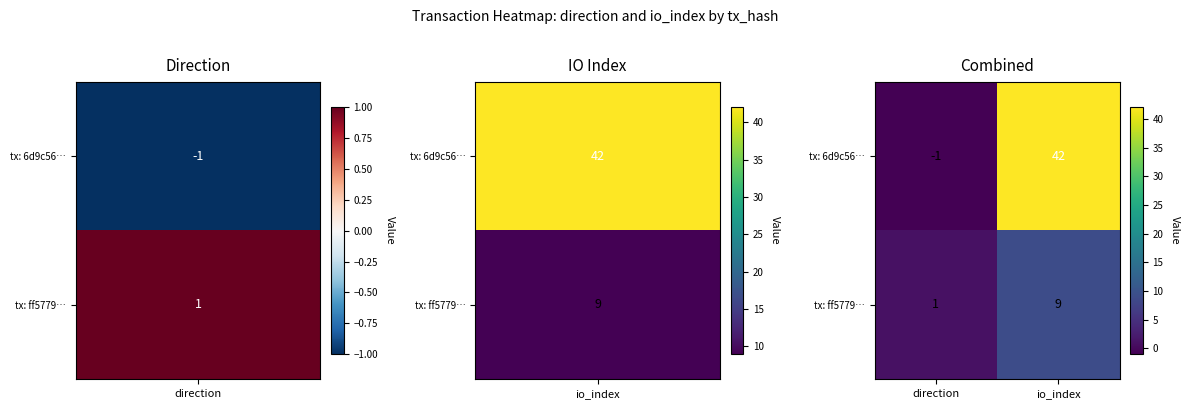

Reading right to left, transcribe all the data shown in this chart.

tx: 6d9c56…: io_index=42	direction=-1
tx: ff5779…: io_index=9	direction=1